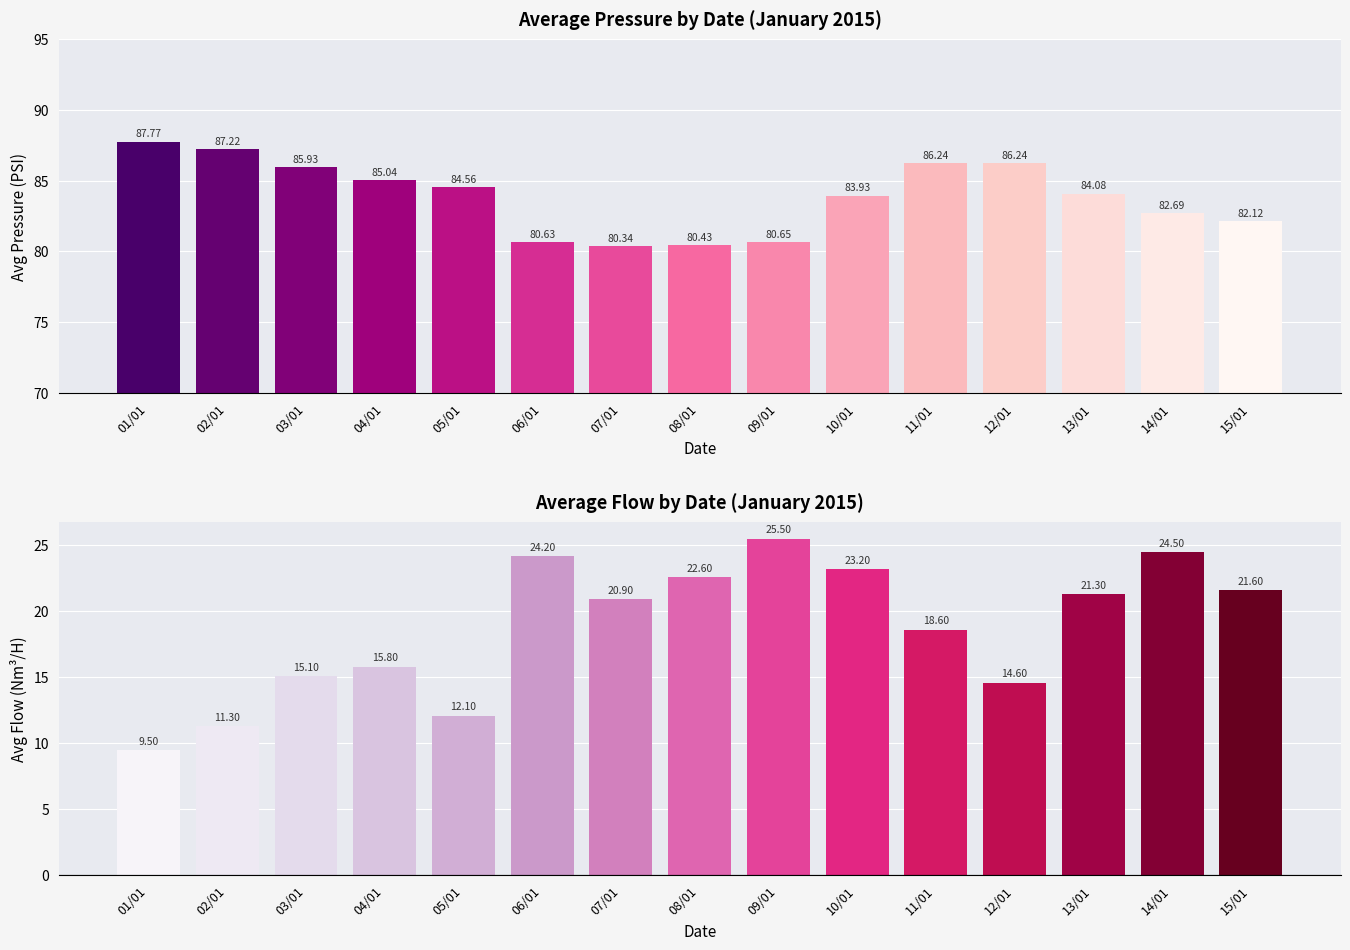

What are all the series names shown in the legend?

Average Pressure, Average Flow